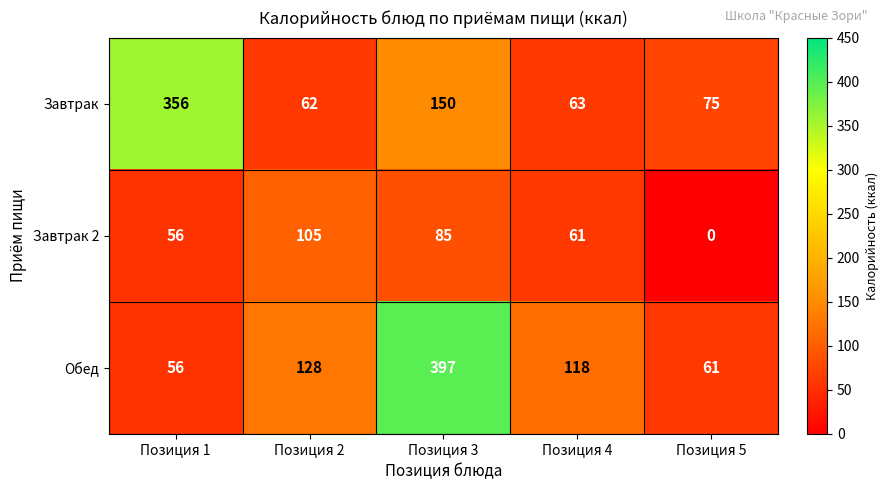

How many series are shown in this chart?

3